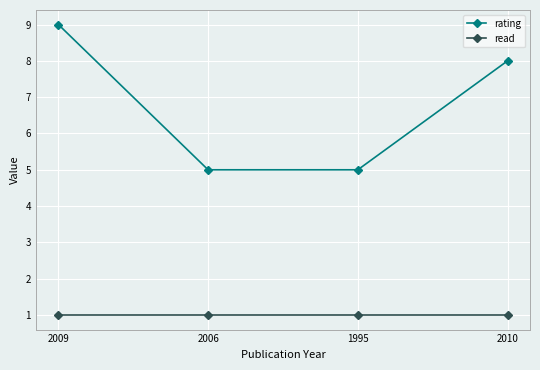

Which series has the largest total across all categories?

rating